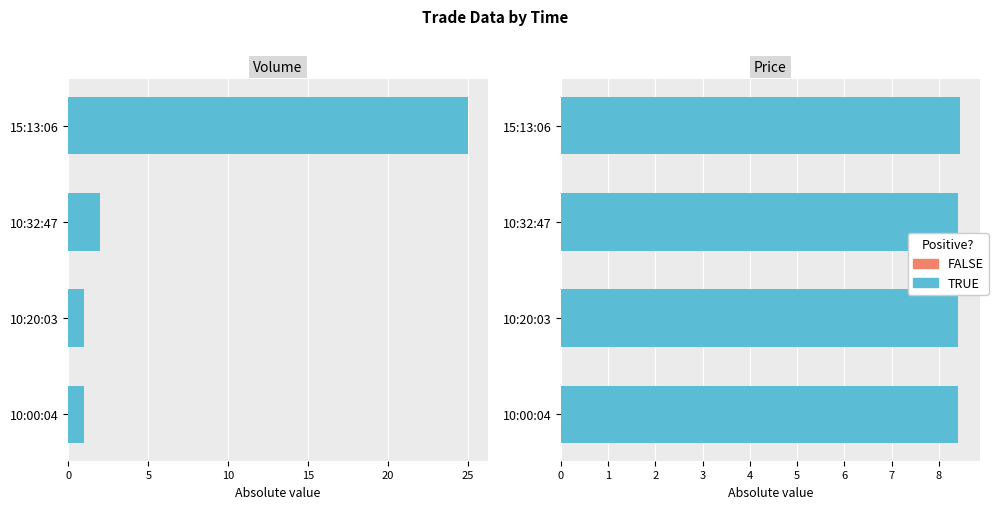

Reading right to left, transcribe all the data shown in this chart.

Volume: 1.0	1.0	2.0	25.0
Price: 8.4	8.4	8.4	8.4